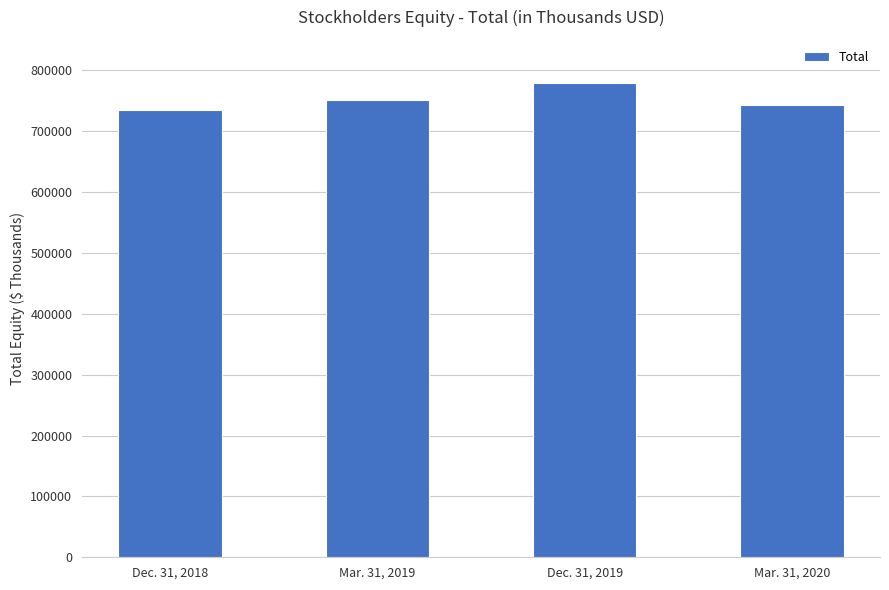

What is the difference between the maximum and minimum values?

44612